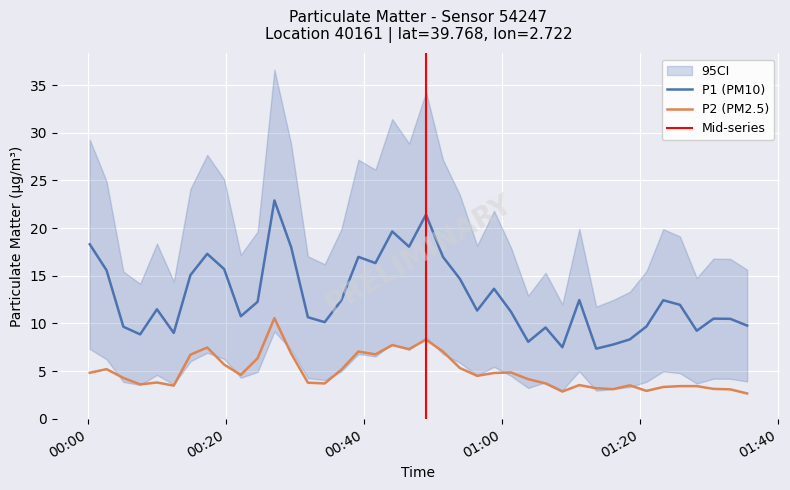

What is the sum of all P1 values?

513.5